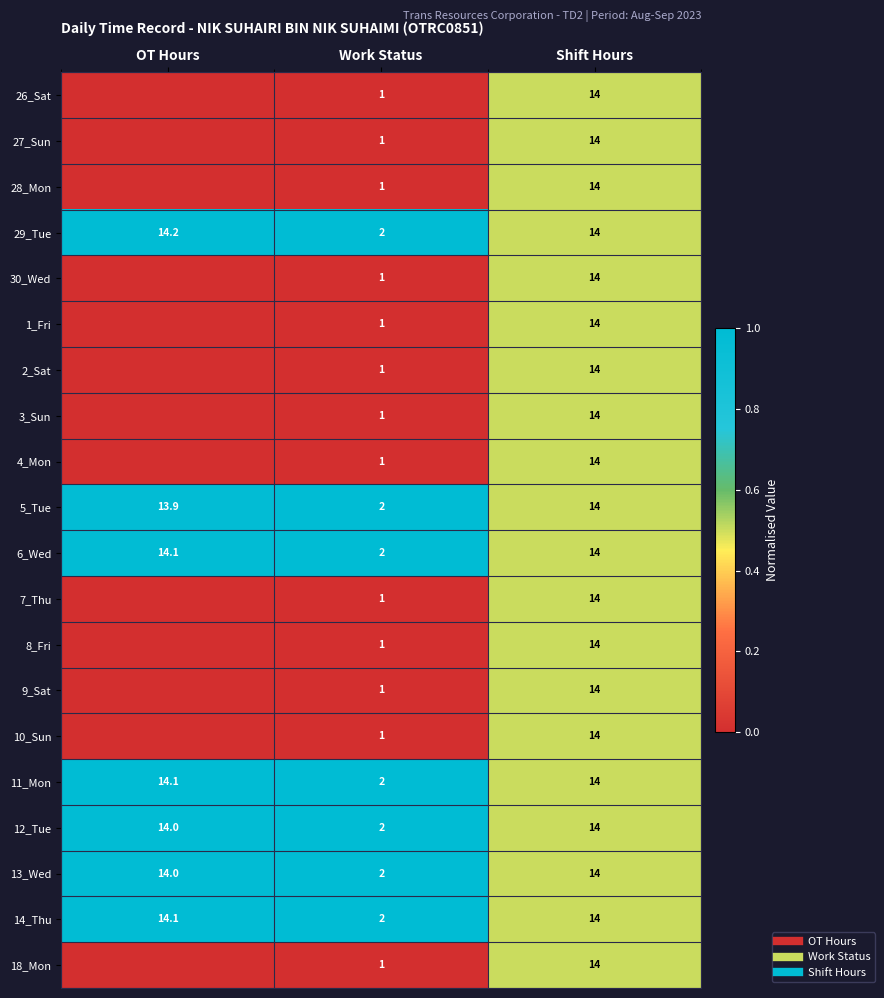

Which category has the lowest value in the 18_Mon series?

OT Hours